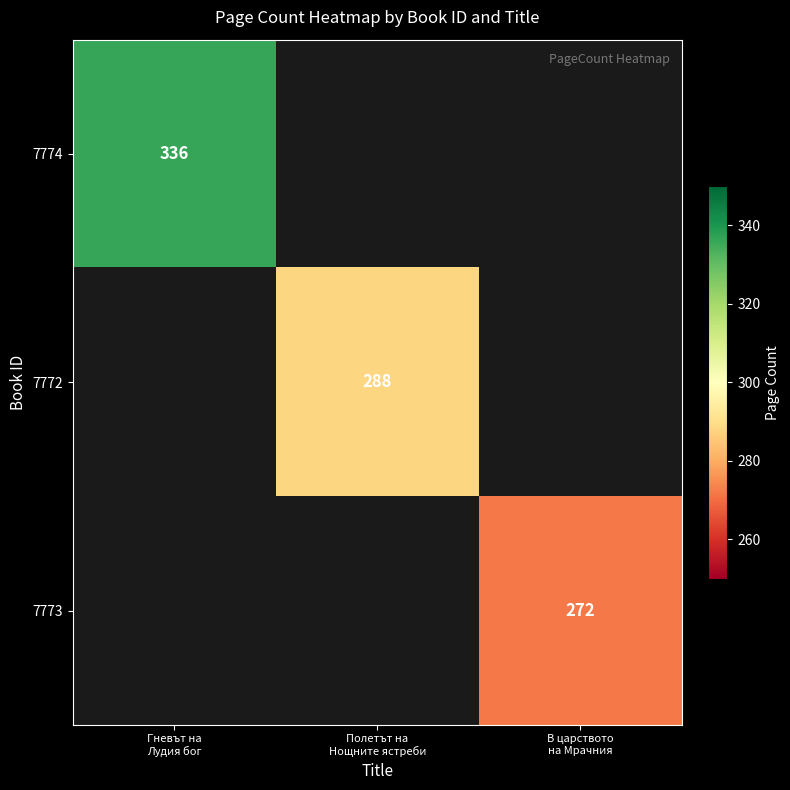

What is the smallest value displayed?

272.0